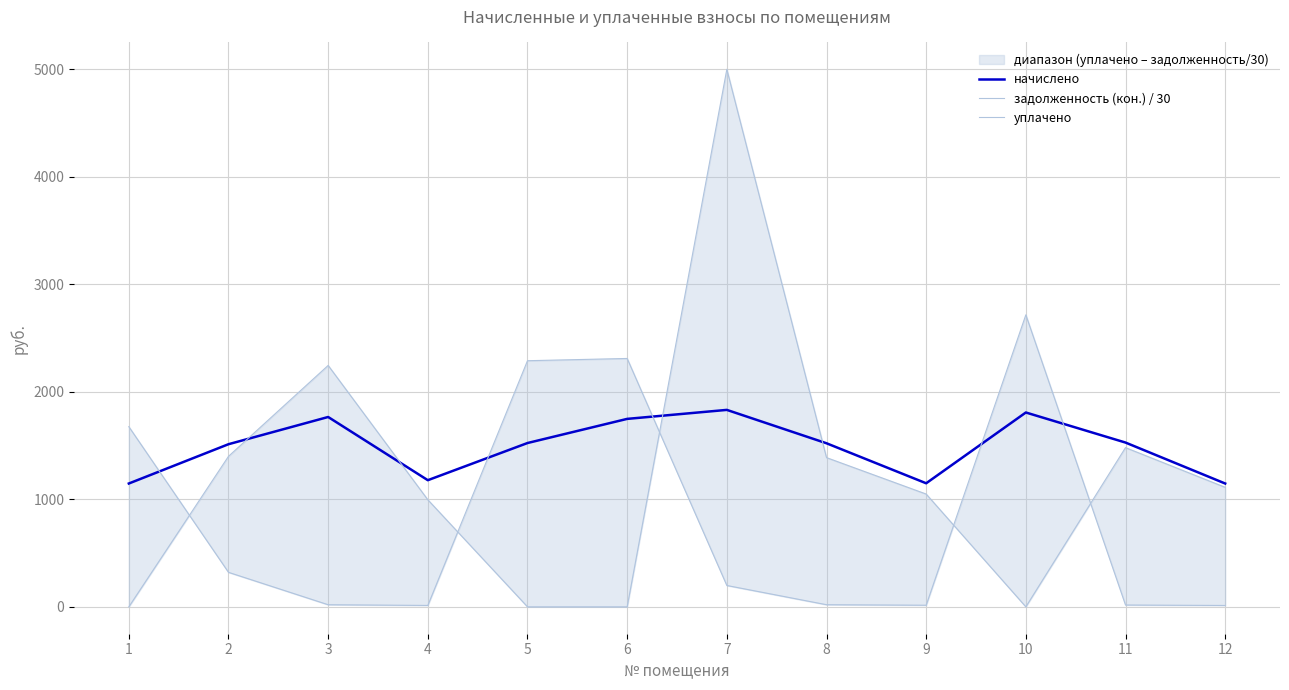

How many values in the начислено series are below 1523?

6